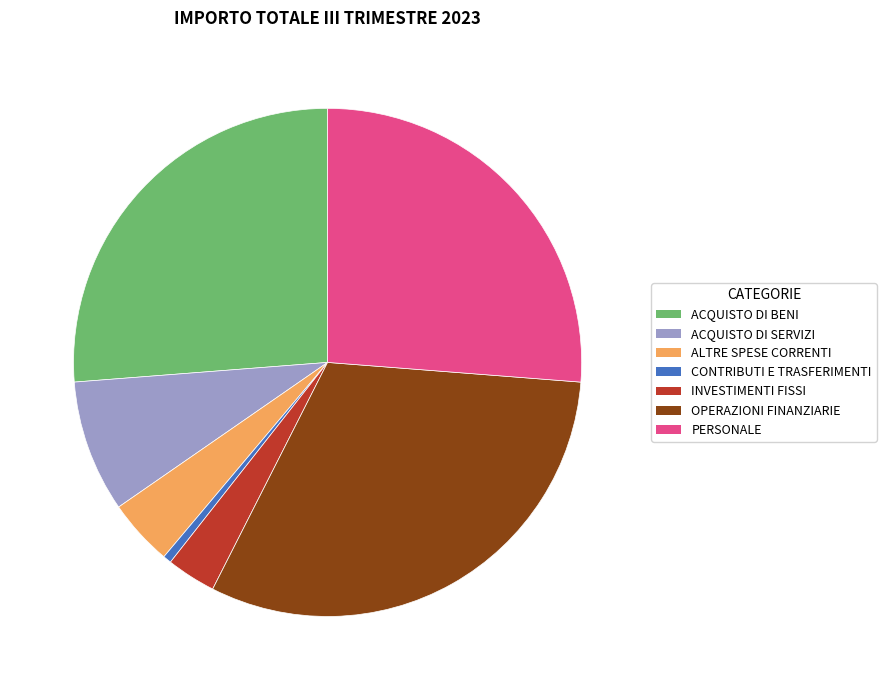

Between CONTRIBUTI E TRASFERIMENTI and ACQUISTO DI SERVIZI, which is larger?

ACQUISTO DI SERVIZI